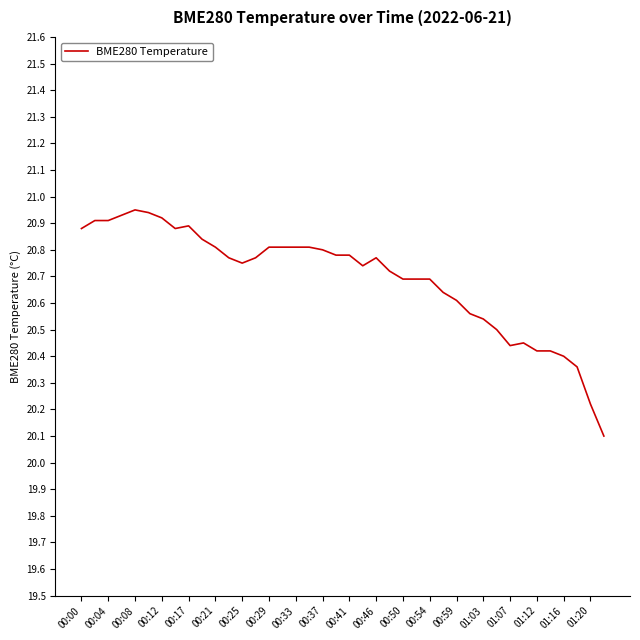

What is the smallest value displayed?

20.1